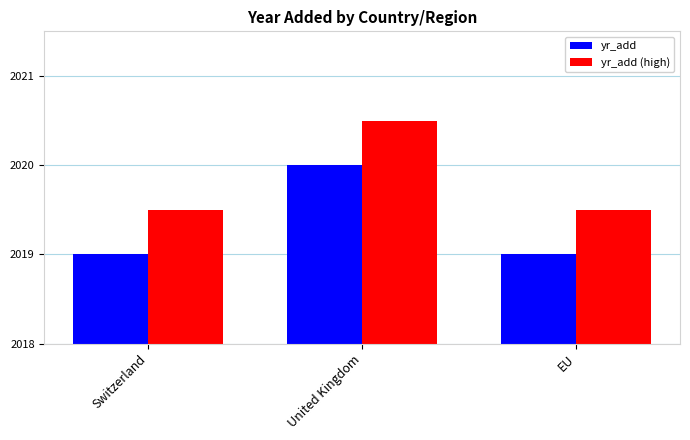

The yr_add series shows 2020.0 at United Kingdom. True or false?

True